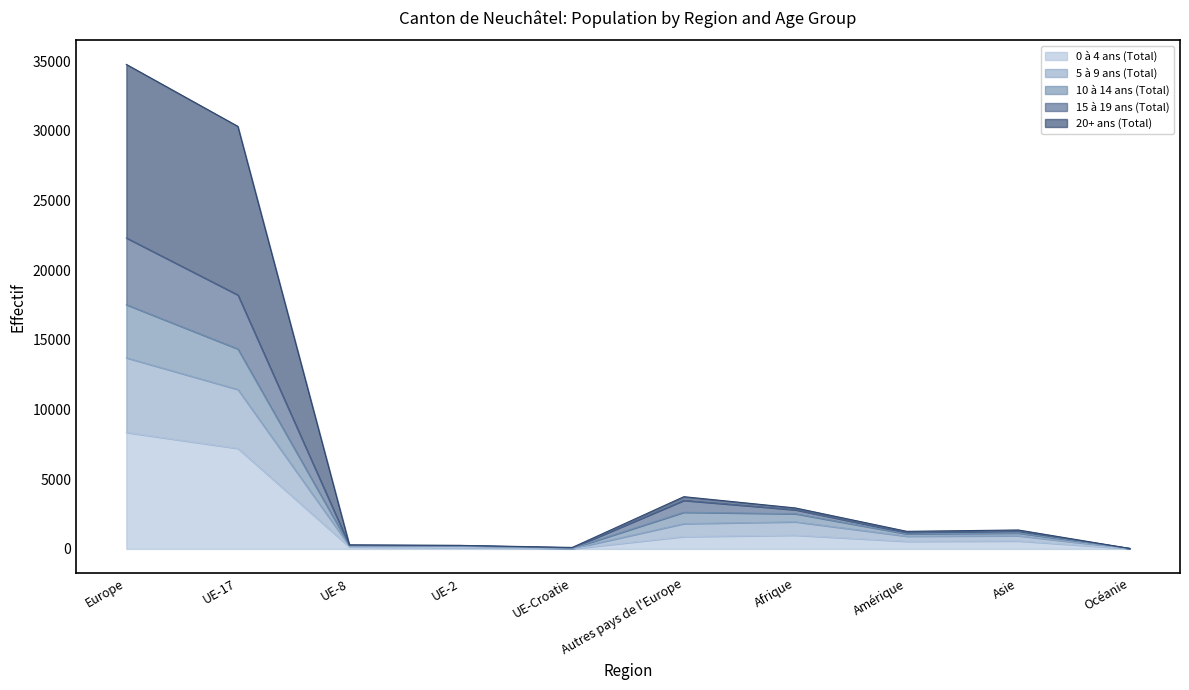

At which label does 0 à 4 ans (Total) reach its peak?

Europe